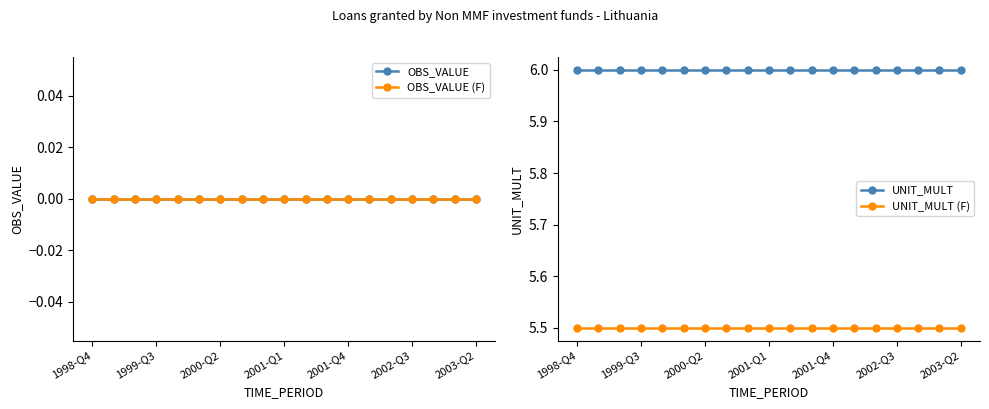

Does the chart have visible grid lines?

No